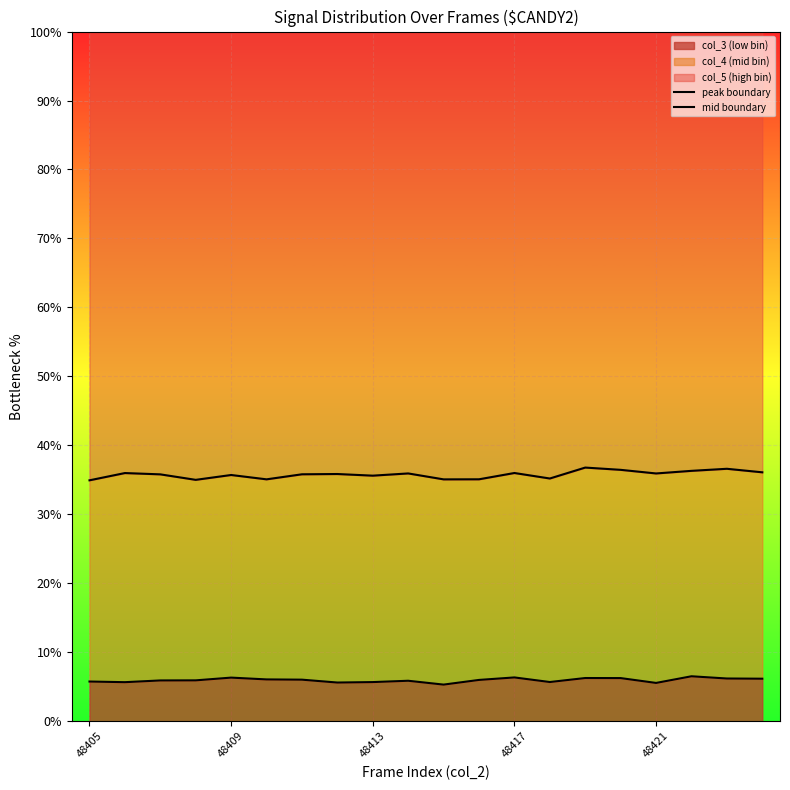

What is the minimum value for col_3 (low bin)?

5.3